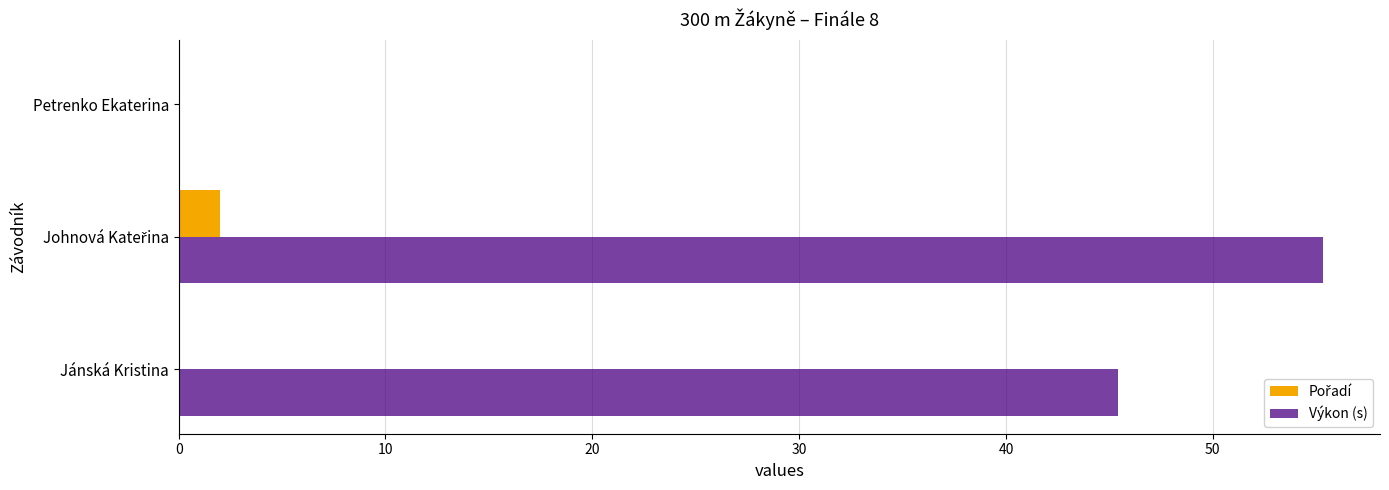

Which series changed the most between Jánská Kristina and Petrenko Ekaterina?

Výkon (s)